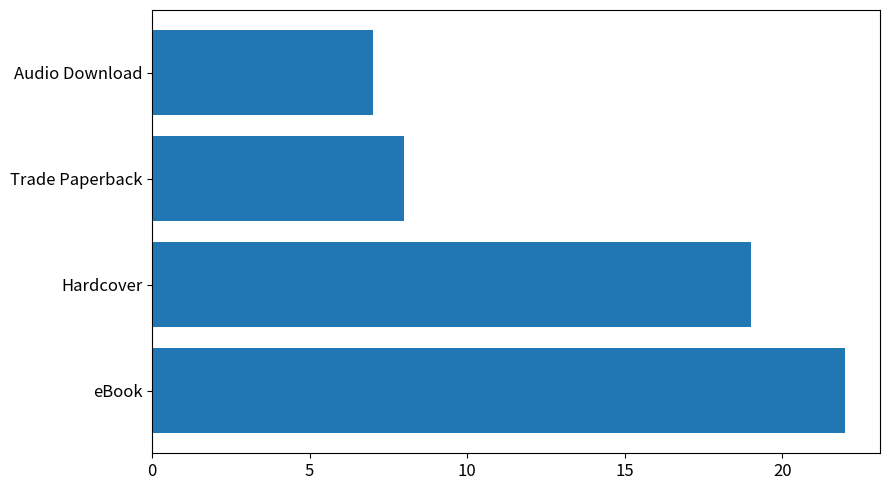

How many bars are there in total?

4